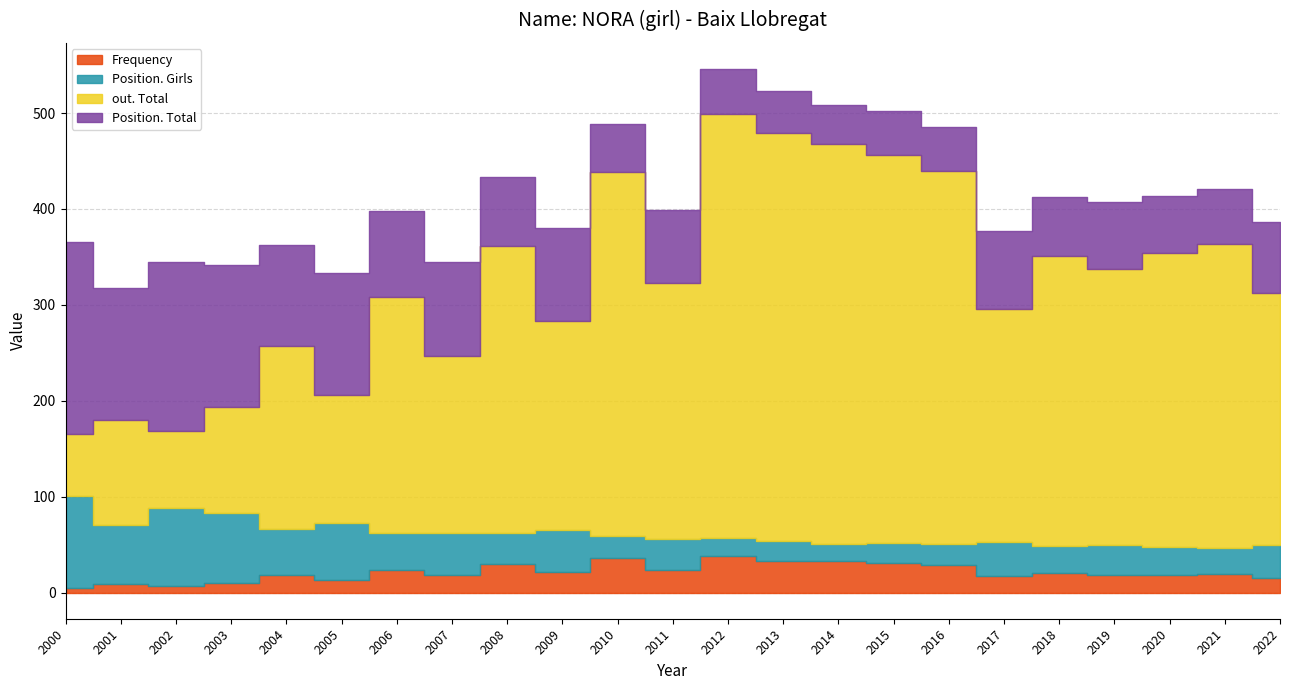

Where is the first local maximum for Frequency?

2001